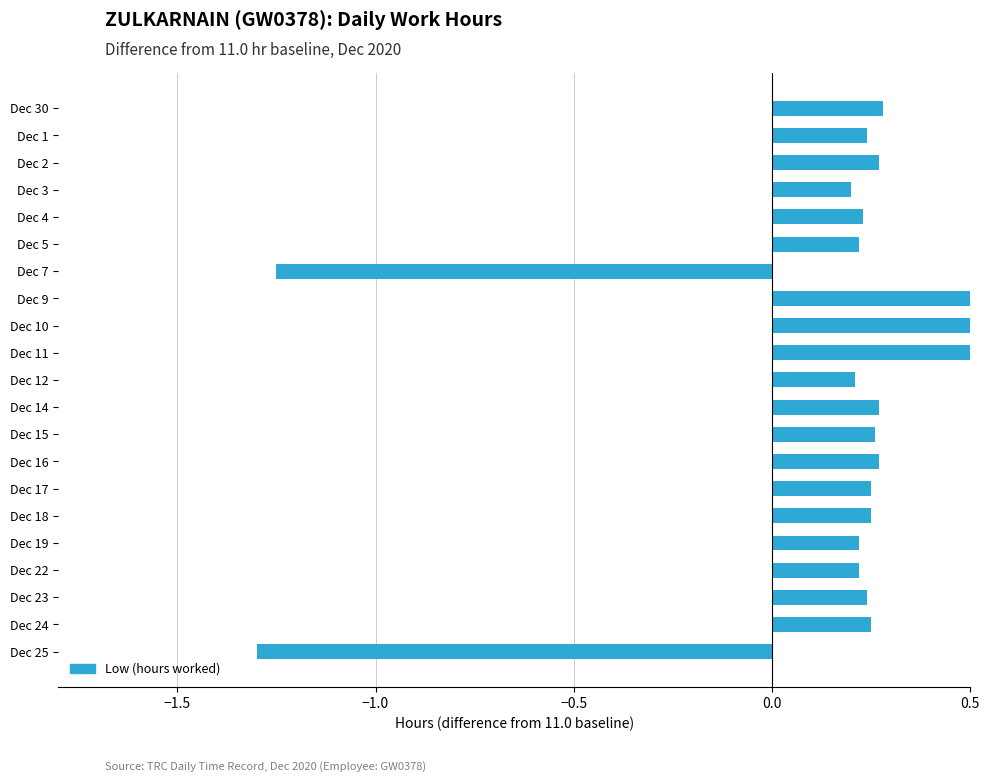

What is the average value?

0.4